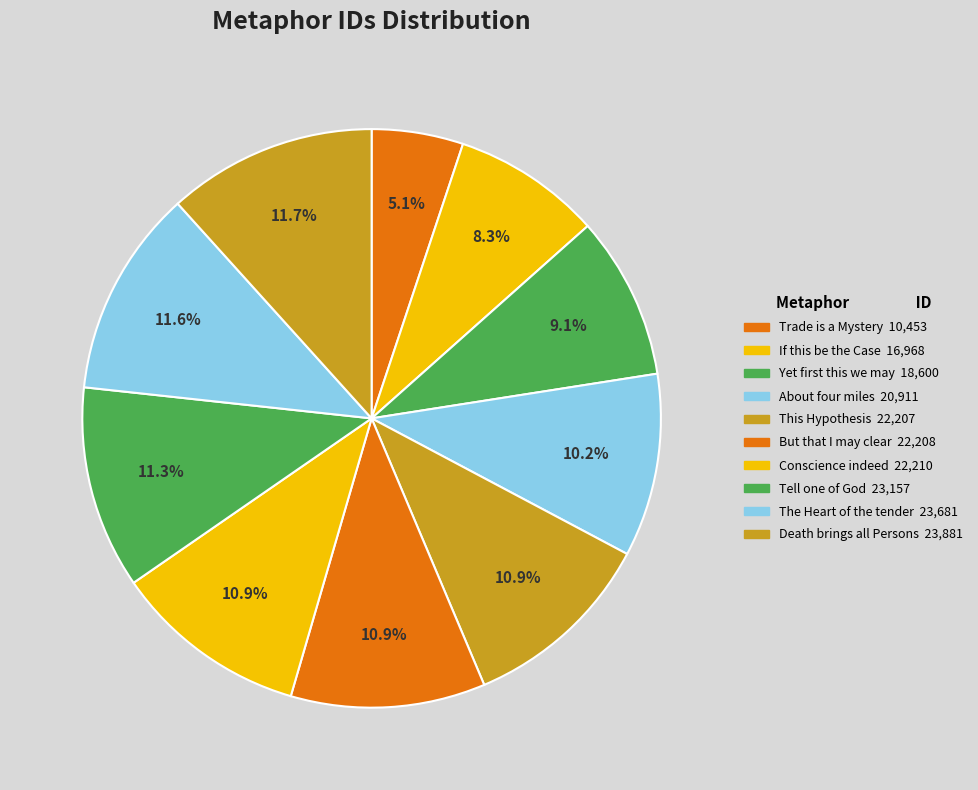

How many segments does this pie chart have?

10